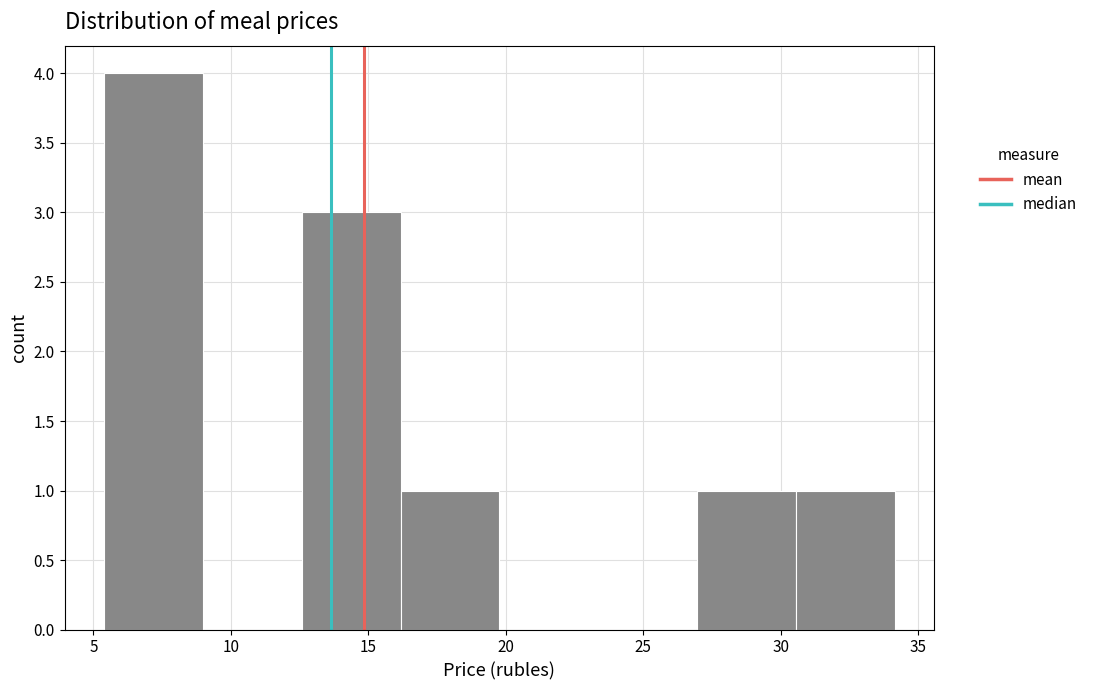

Which range on the x-axis has the tallest bar?

5.5 to 9.0